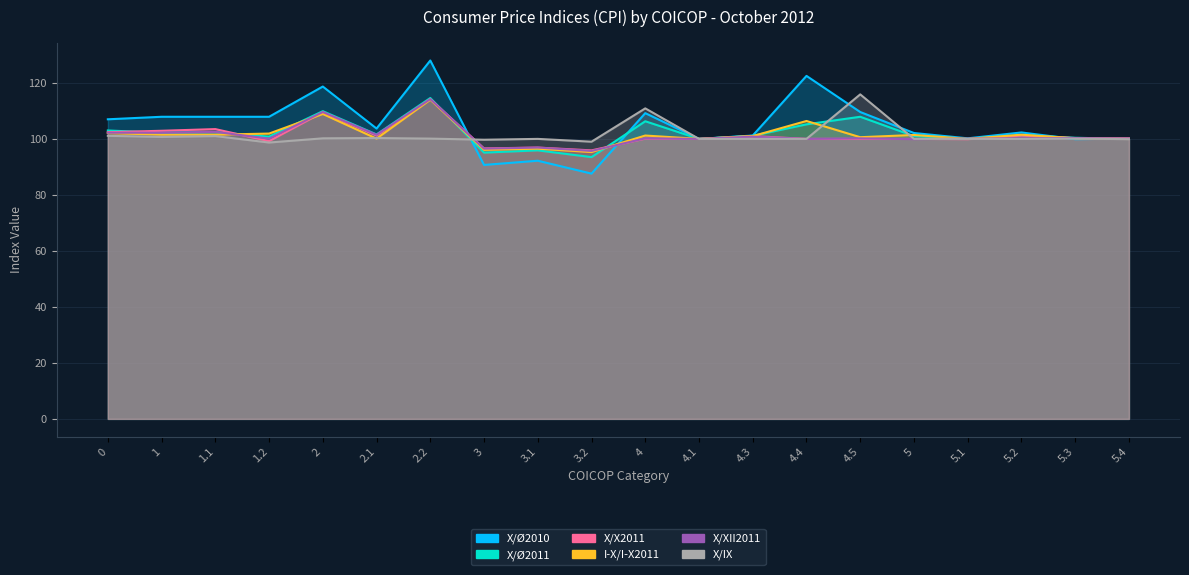

What is the difference between the maximum and minimum values in the X/X2011 series?

18.3